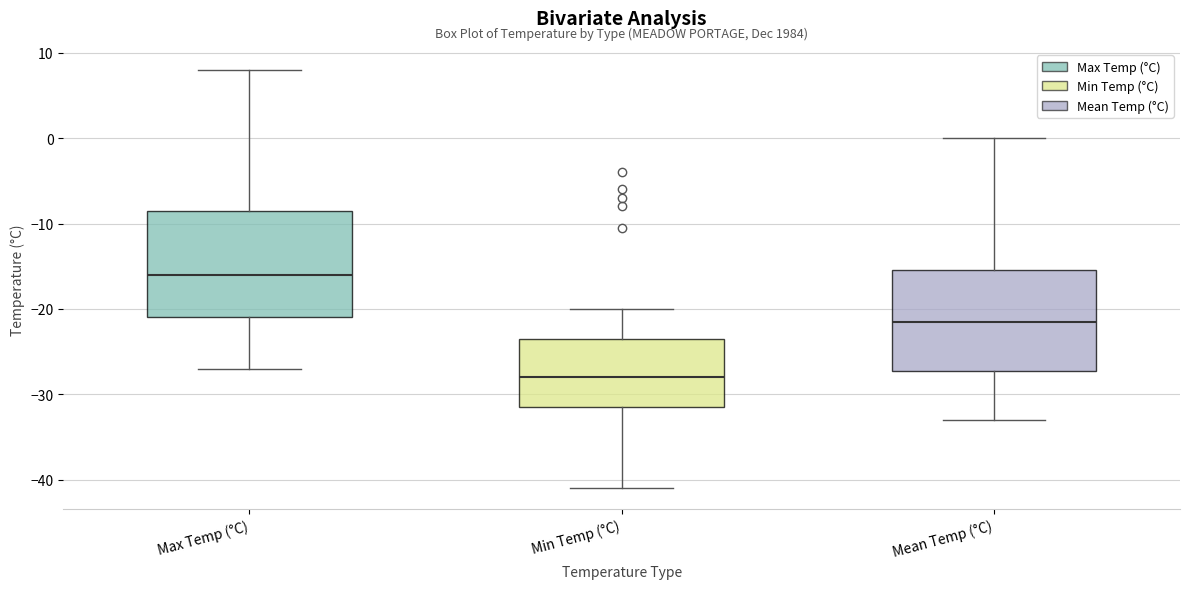

Reading left to right, transcribe this box plot: for each box, give where its median line is, the range the box spans, and where its two whiskers end, as read against the y-axis. The values are not printed on the chart, so give them approximately, as read against the axis.

Max Temp (°C): median -16, box -21 to -8, whiskers -27 to 8
Min Temp (°C): median -28, box -31 to -23, whiskers -41 to -20
Mean Temp (°C): median -21, box -27 to -15, whiskers -33 to 0